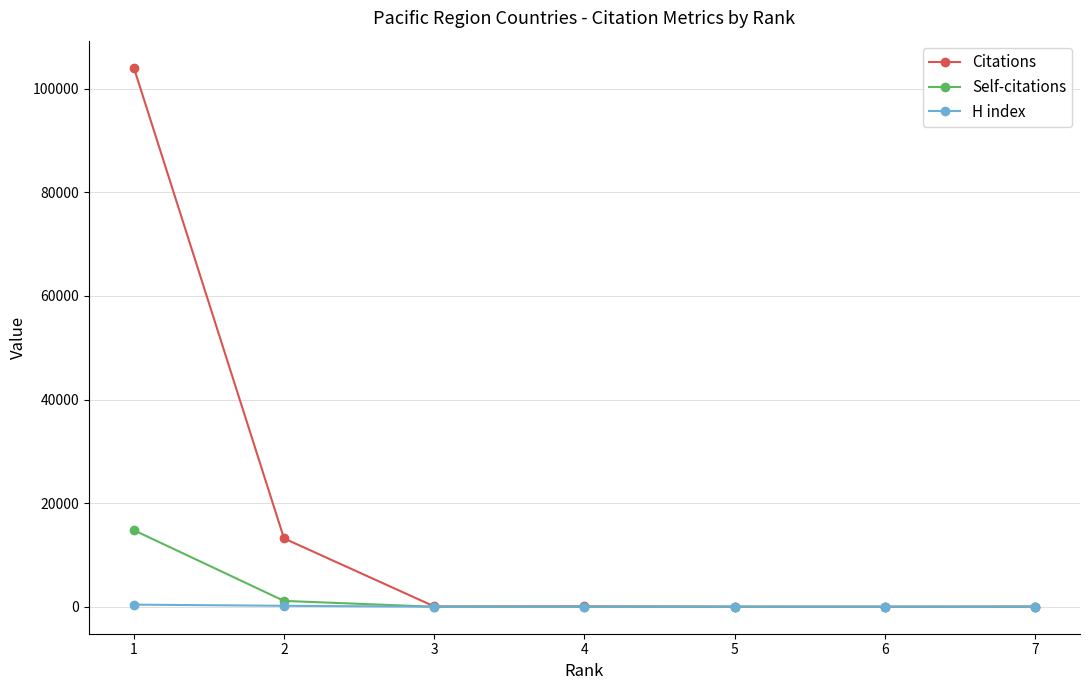

At how many categories does at least one series exceed 68868?

1